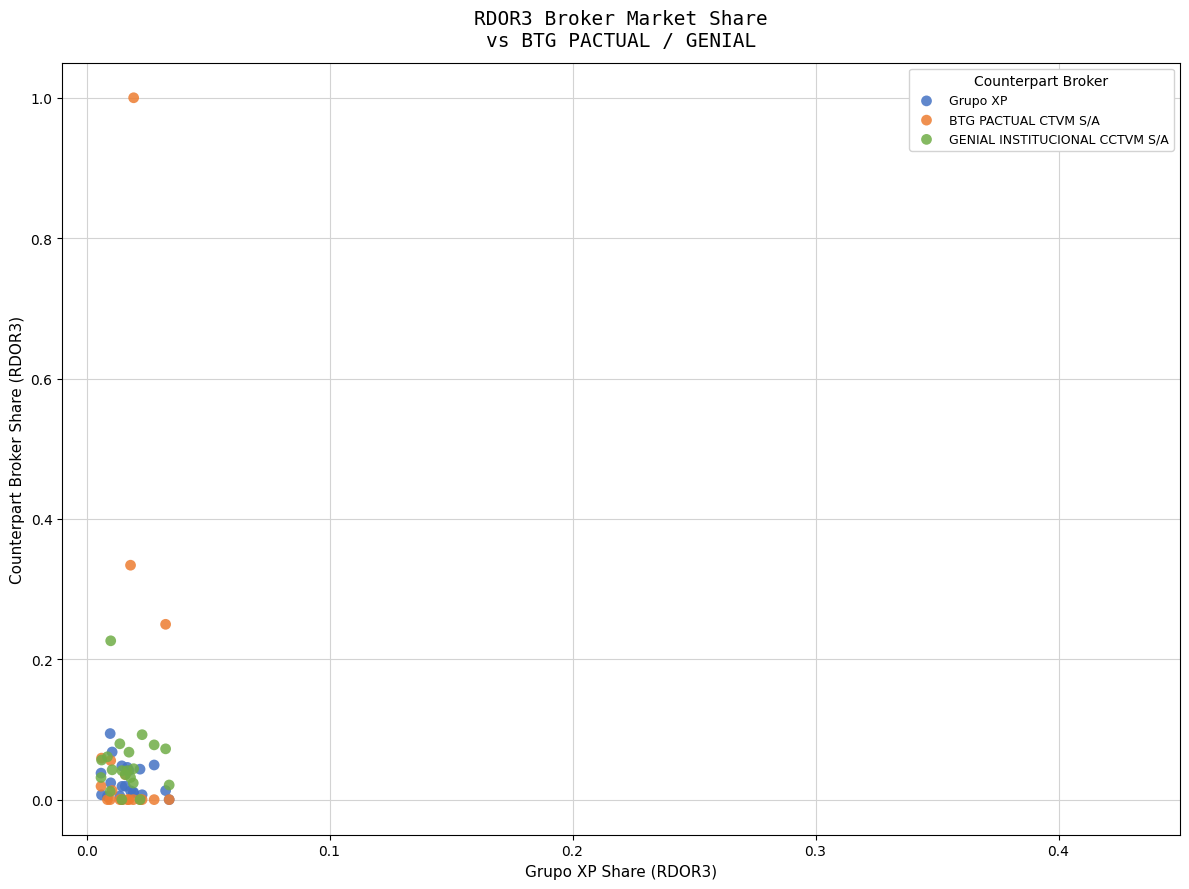

What are all the series names shown in the legend?

Grupo XP, BTG PACTUAL CTVM S/A, GENIAL INSTITUCIONAL CCTVM S/A